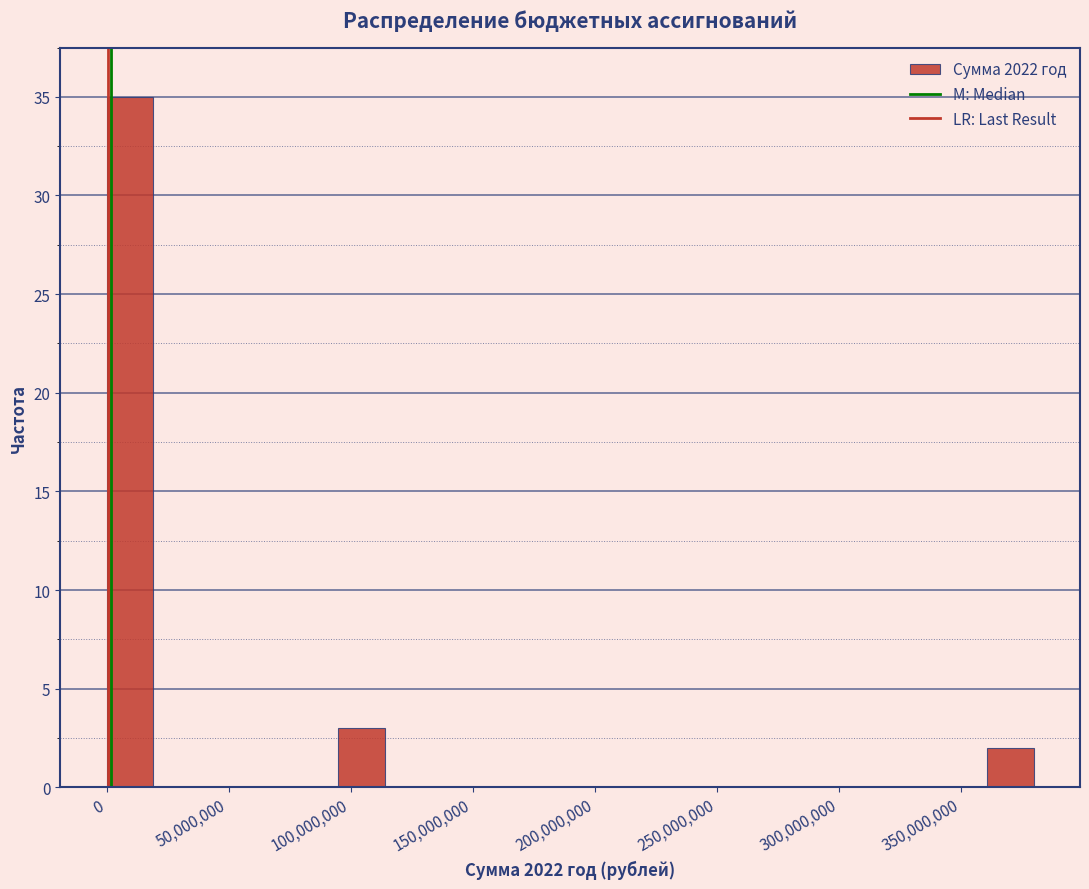

Around what value on the x-axis is the tallest bar? Give the approximate position of its centre, as read against the axis.

10000000